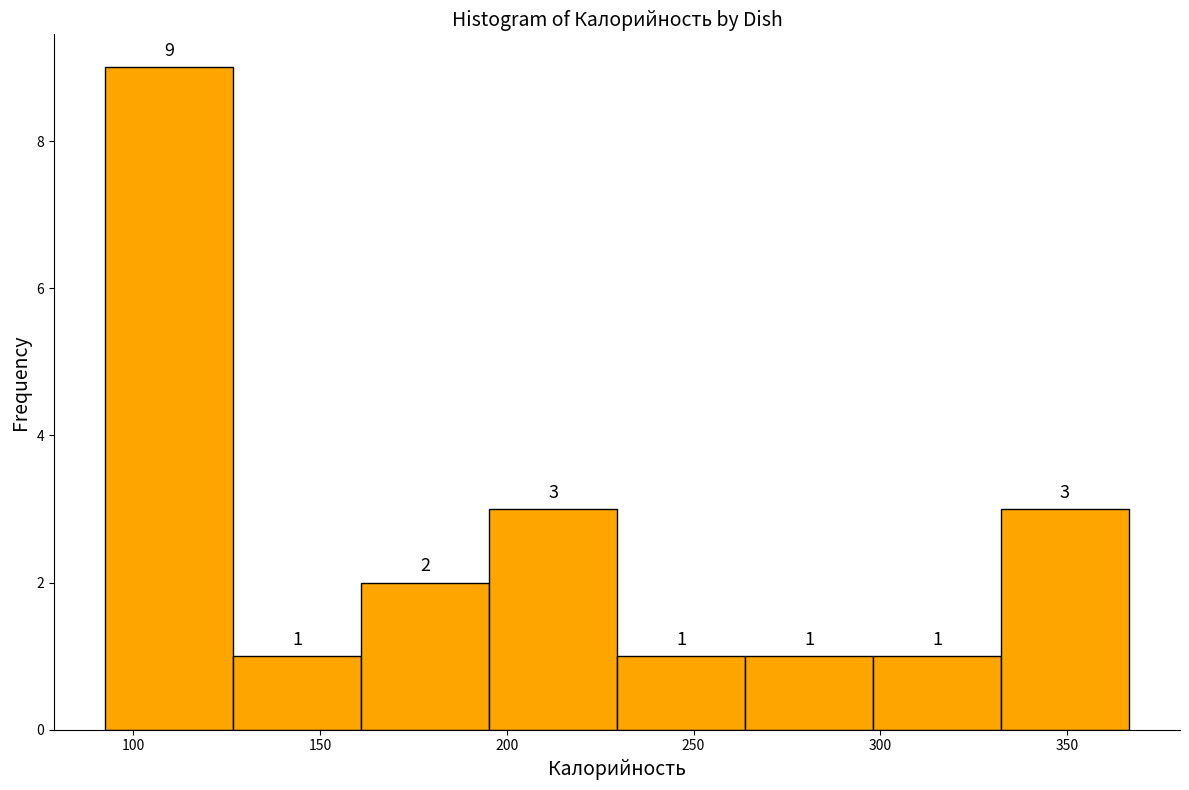

Reading left to right, transcribe this chart: for each bar, give the range it covers on the x-axis and its height. The bar edges are not printed on the chart, so give them approximately, as read against the axis.

95 to 125: 9
125 to 160: 1
160 to 195: 2
195 to 230: 3
230 to 265: 1
265 to 300: 1
300 to 330: 1
330 to 365: 3